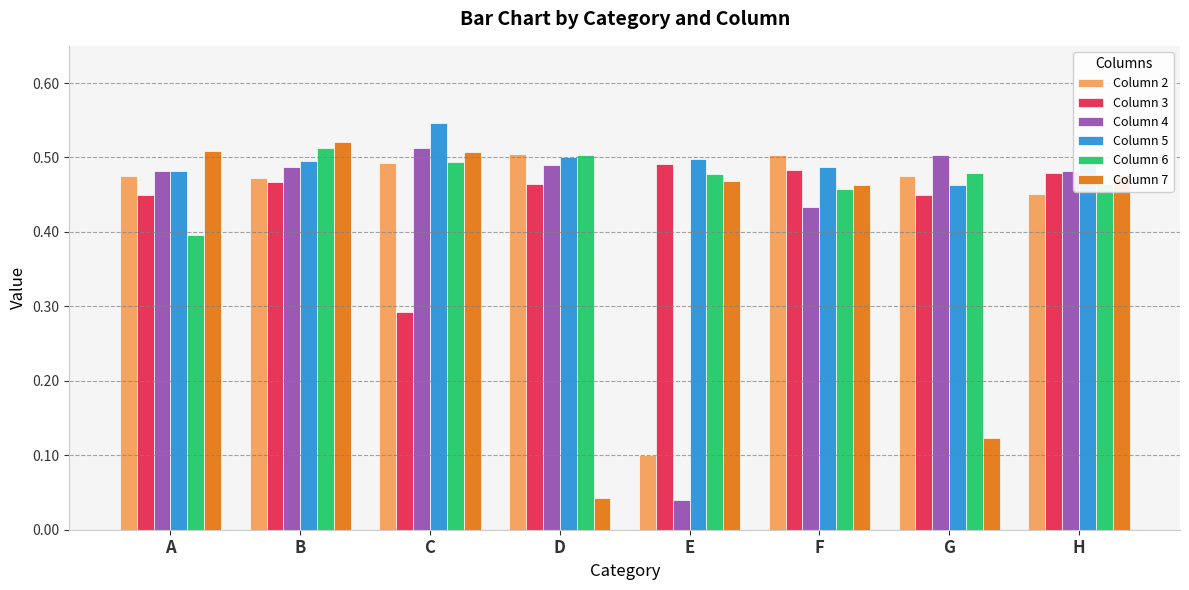

Which category has the highest value in the Column 5 series?

C